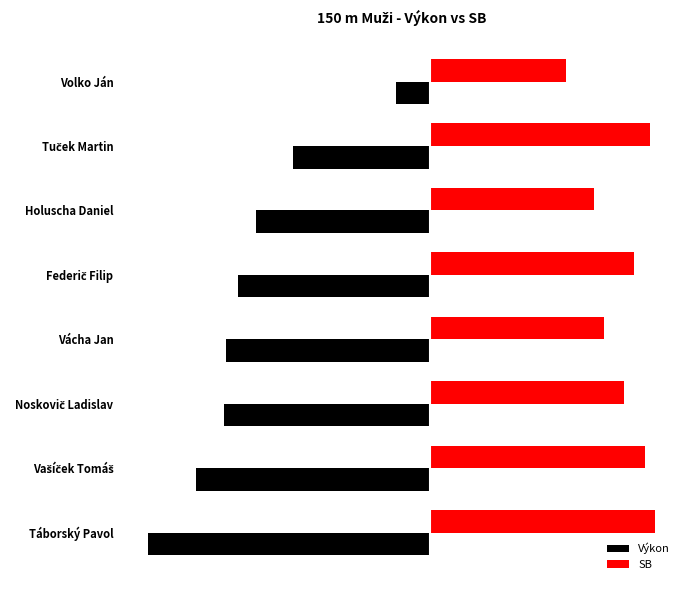

Reading right to left, extract all data points from this chart.

Výkon: 7=-2.8	6=-2.3	5=-2.0	4=-2.0	3=-1.9	2=-1.7	1=-1.3	0=-0.3
SB: 7=2.2	6=2.1	5=1.9	4=1.7	3=2.0	2=1.6	1=2.1	0=1.3